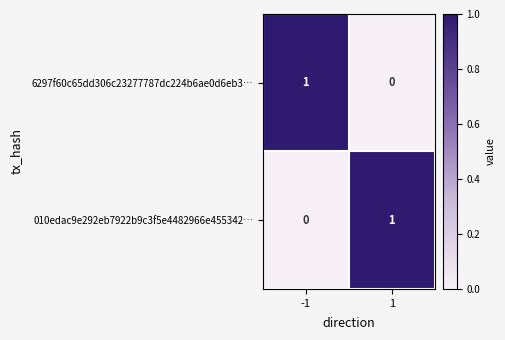

Is it true that 010edac9e292eb7922b9c3f5e4482966e455342… equals 0 at -1?

True